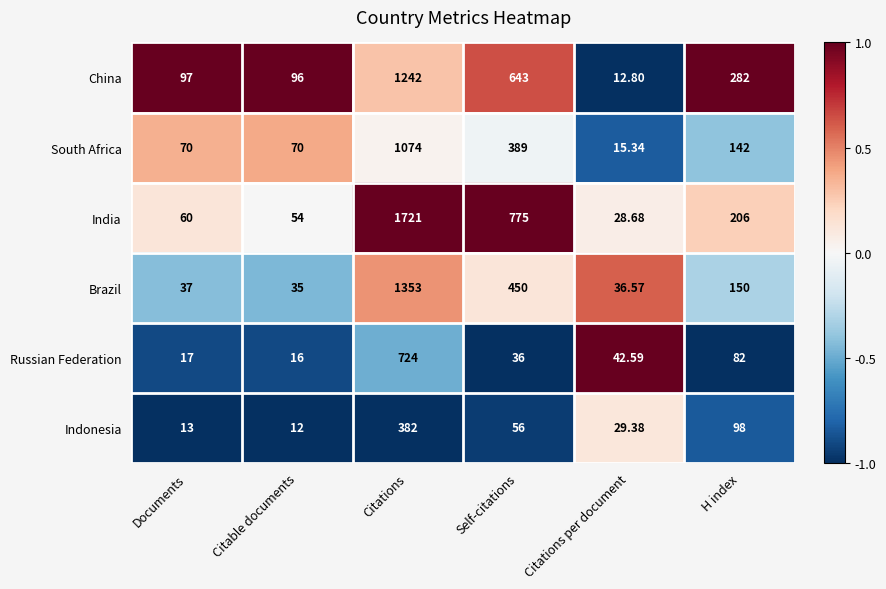

Where is South Africa nearest to the value 544?

Self-citations